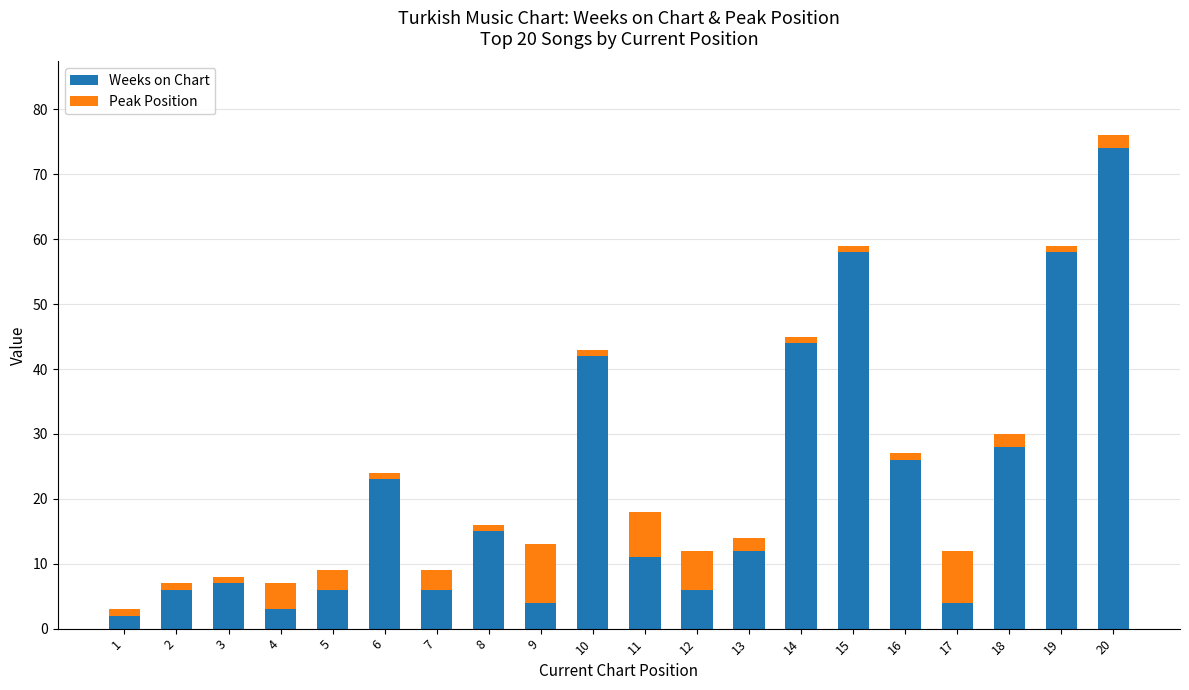

At which label is Weeks on Chart closest to 38?

10